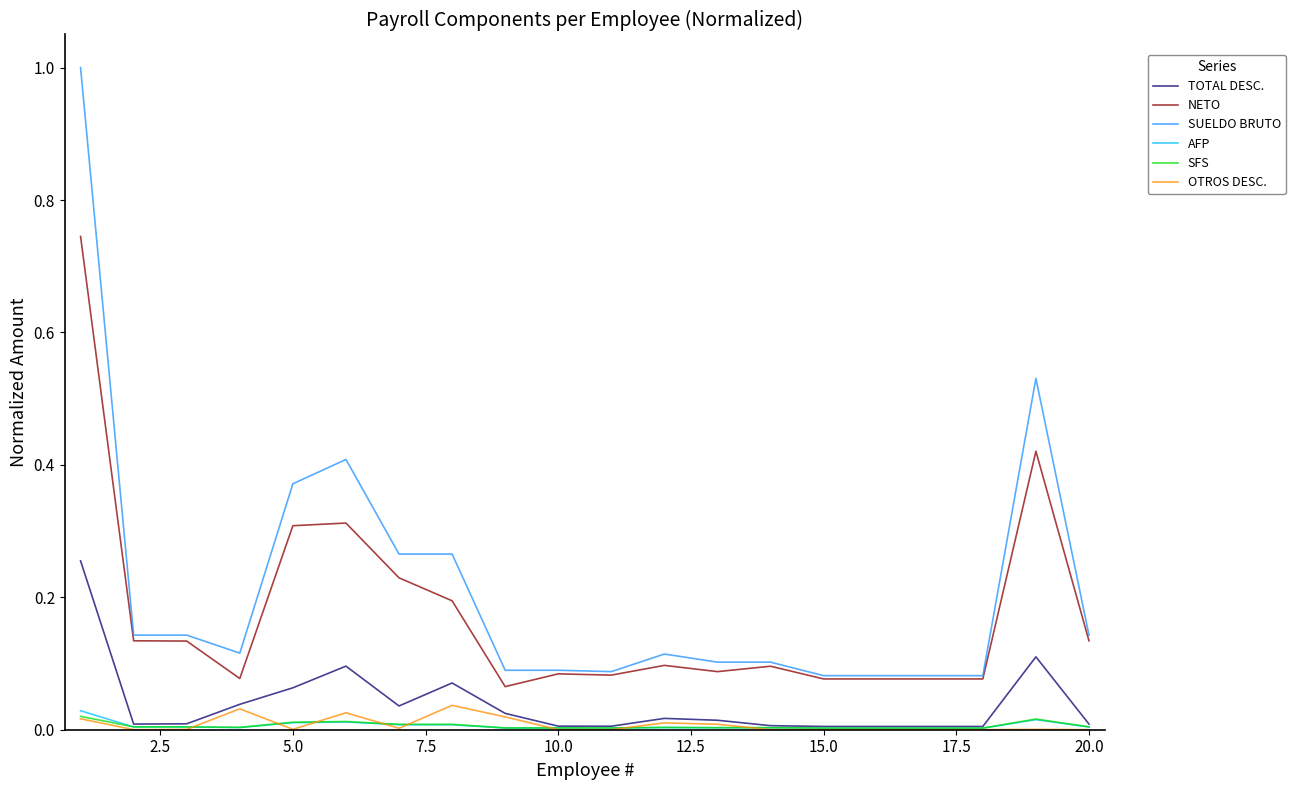

Is this an area chart (filled region under the line)?

No